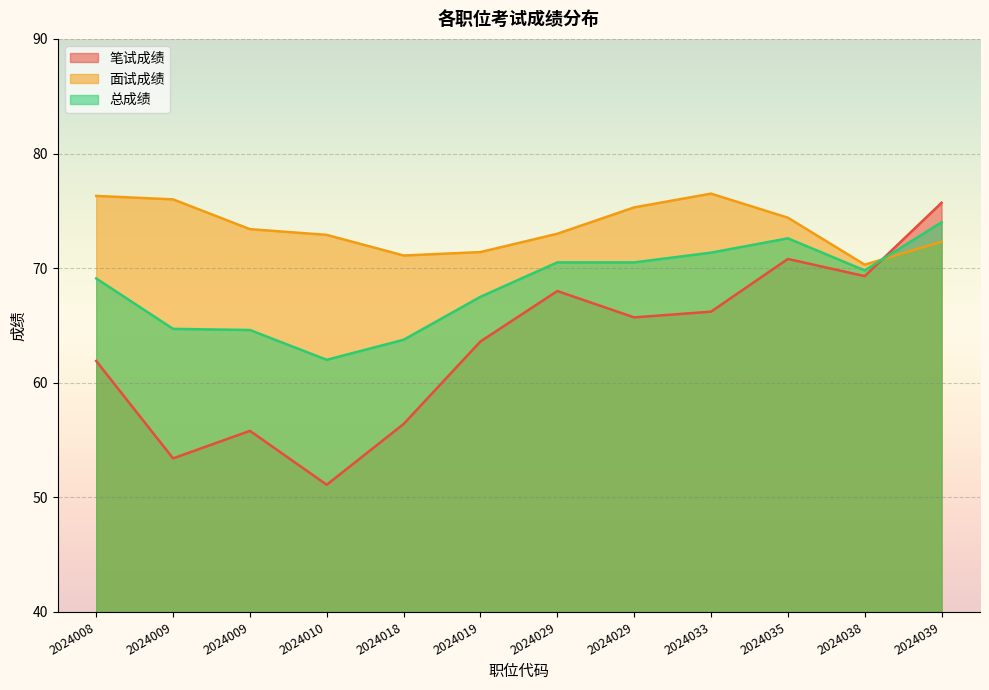

Which series has the widest spread of values?

笔试成绩